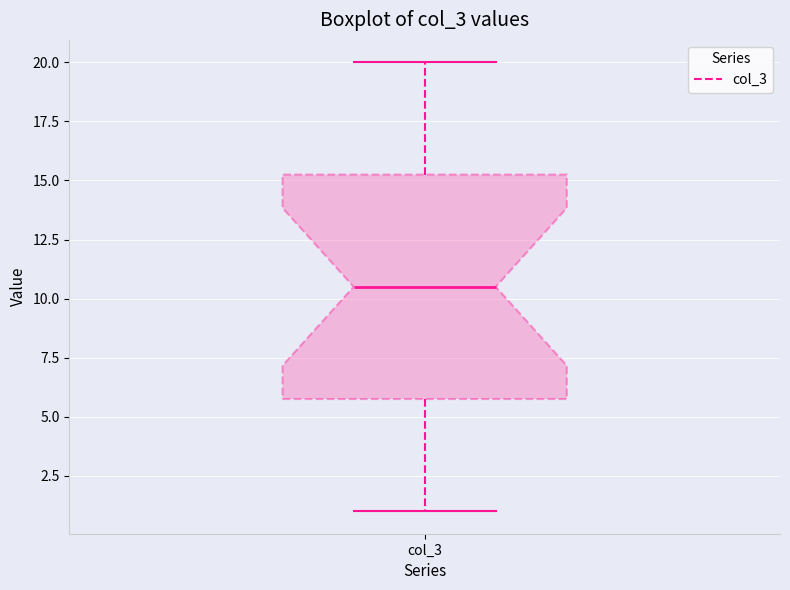

Where does the upper whisker of the box for col_3 end on the y-axis? The values are not printed on the chart, so give them approximately, as read against the axis.

20.0